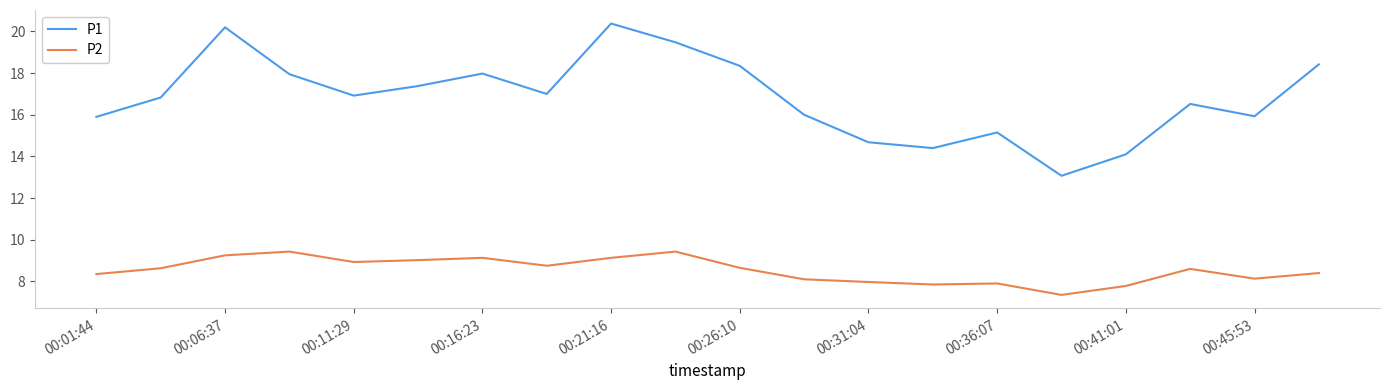

Which series has the widest spread of values?

P1